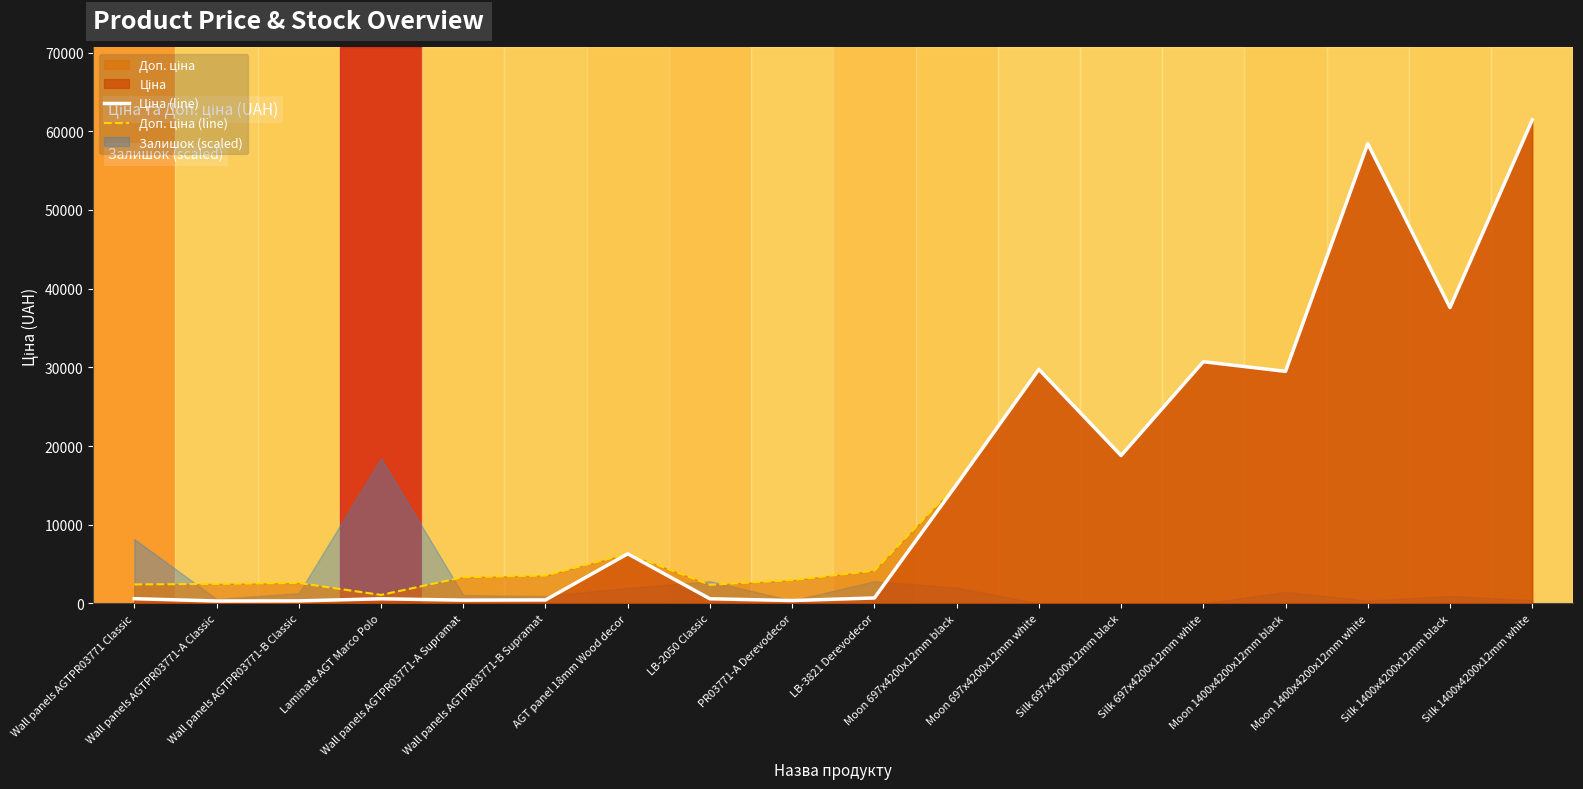

How many interior local valleys does the Доп. ціна (line) series have?

5